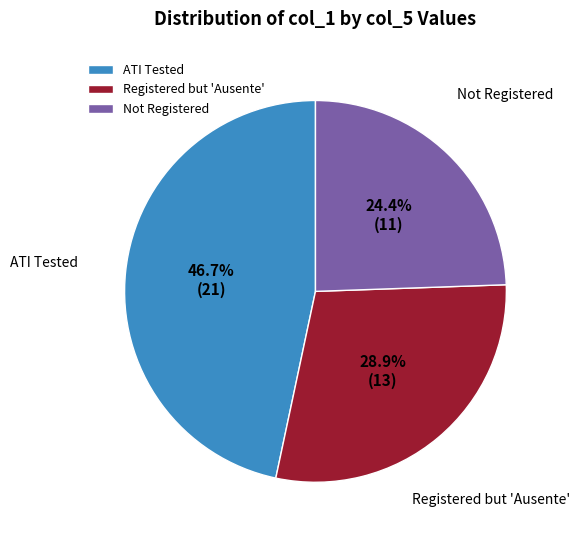

What portion of the pie excludes Not Registered?

75.6%